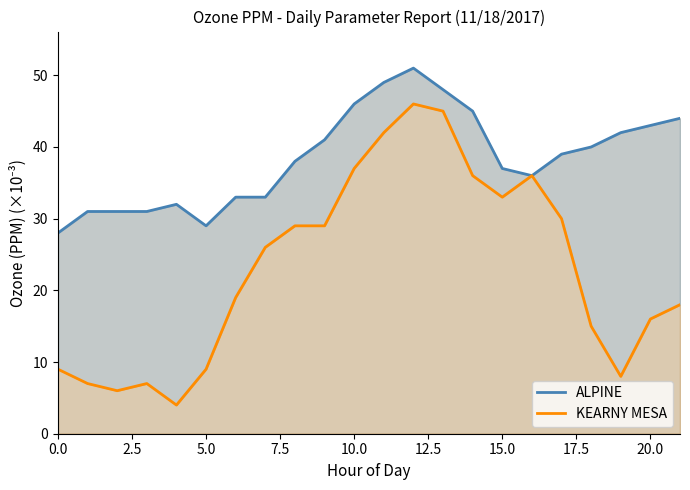

Is the value of ALPINE at 2.5 greater than the value of KEARNY MESA at 10?

No